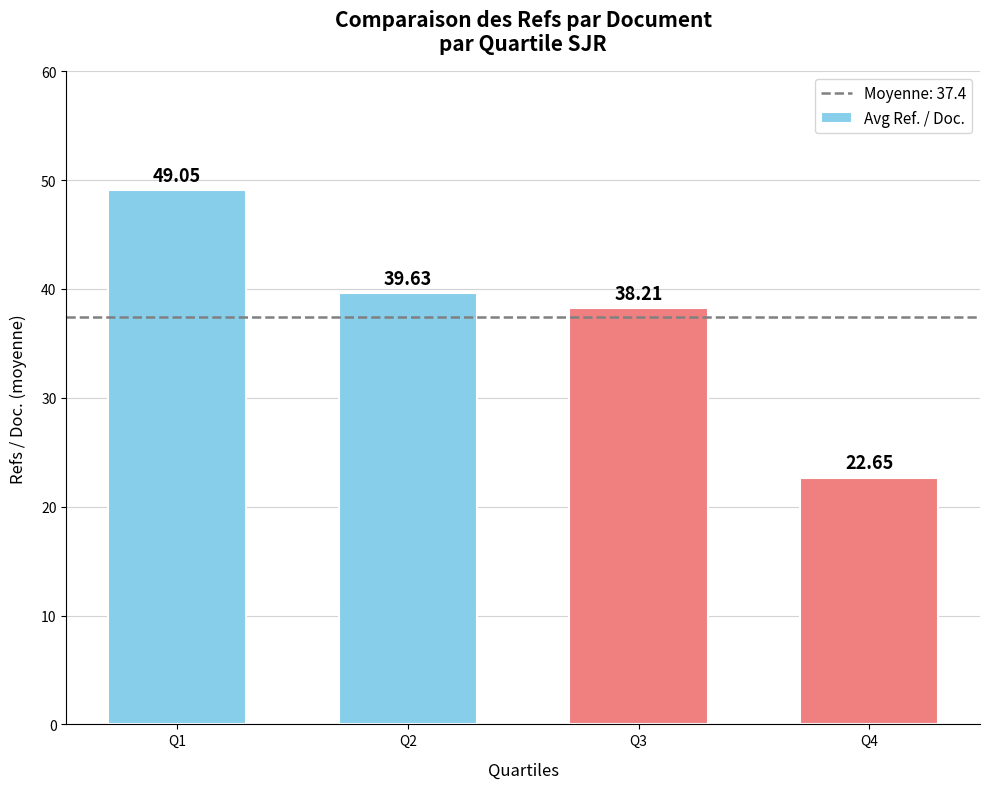

What is the average value?

37.4